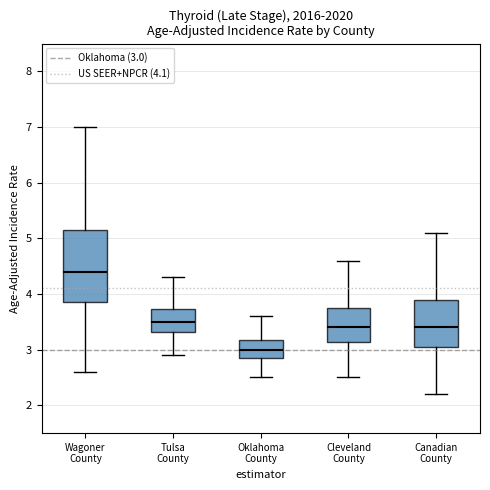

Reading left to right, read every box against the y-axis: the position of its median line, the range the box covers, and the ends of its whiskers. The values are not printed on the chart, so give them approximately, as read against the axis.

Wagoner County: median 4.4, box 3.9 to 5.1, whiskers 2.6 to 7.0
Tulsa County: median 3.5, box 3.3 to 3.7, whiskers 2.9 to 4.3
Oklahoma County: median 3.0, box 2.9 to 3.2, whiskers 2.5 to 3.6
Cleveland County: median 3.4, box 3.1 to 3.7, whiskers 2.5 to 4.6
Canadian County: median 3.4, box 3.0 to 3.9, whiskers 2.2 to 5.1